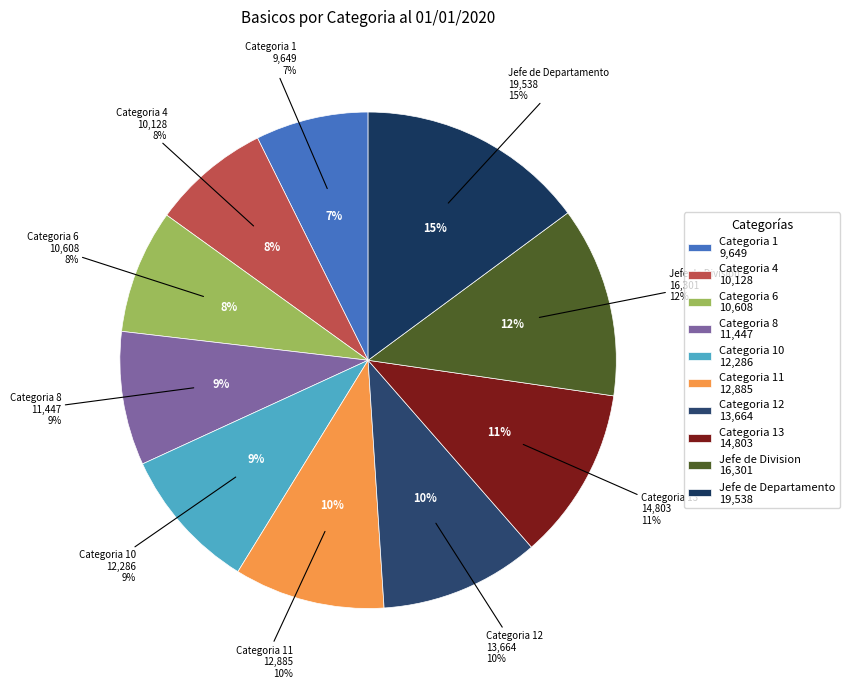

To the nearest percent, what percentage of the pie is Categoria 10?

9%